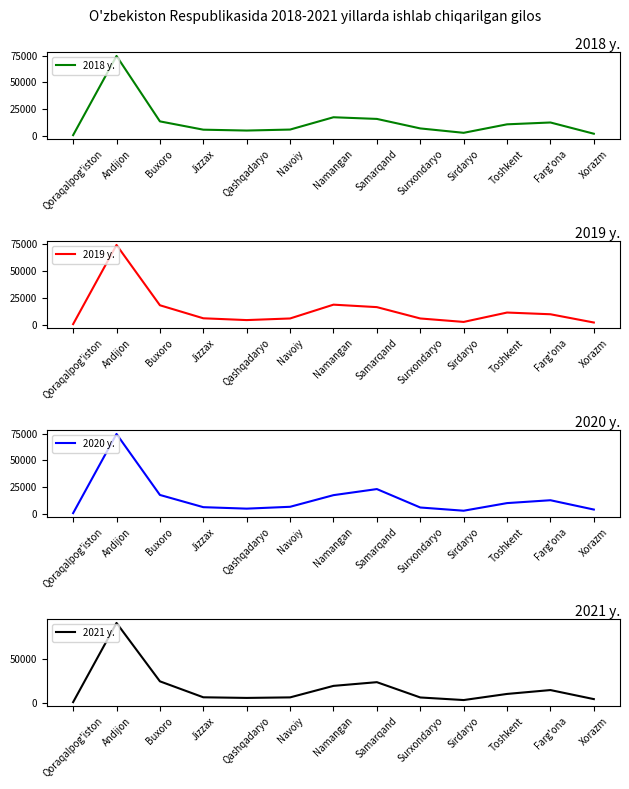

Rank the series at Sirdaryo from highest to lowest value.

2021 y., 2020 y., 2018 y., 2019 y.